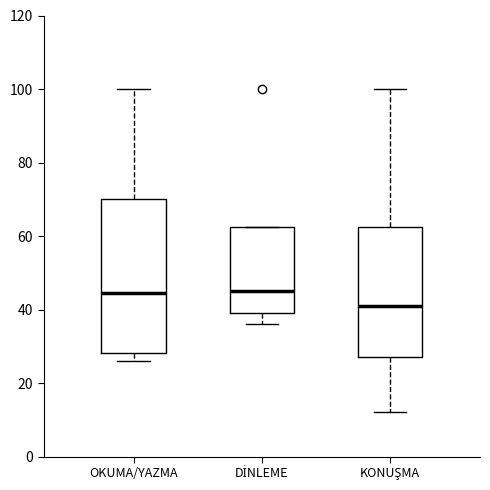

Which box has the lowest median line?

KONUŞMA